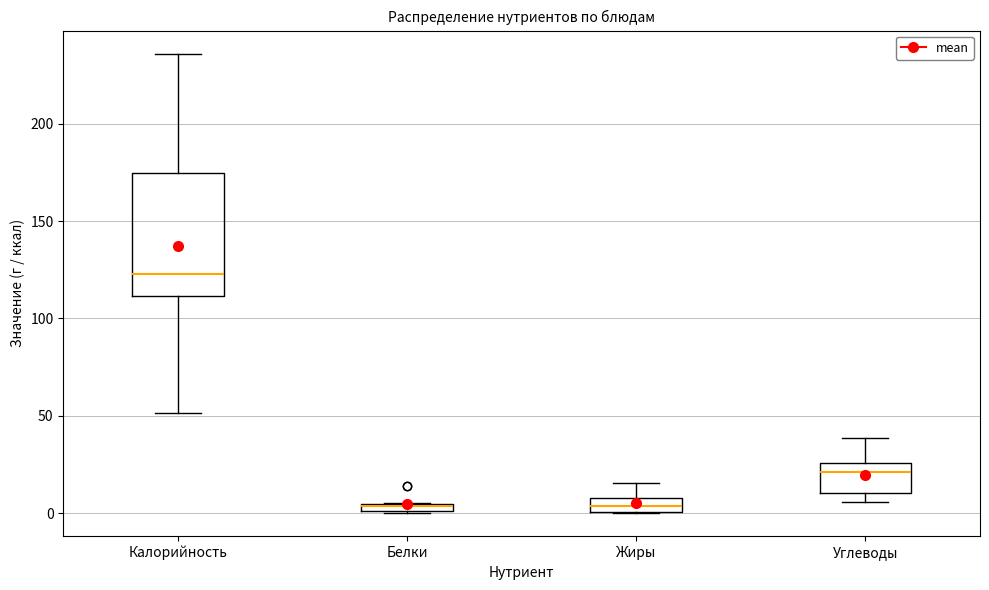

Which box's median line is the highest?

Калорийность